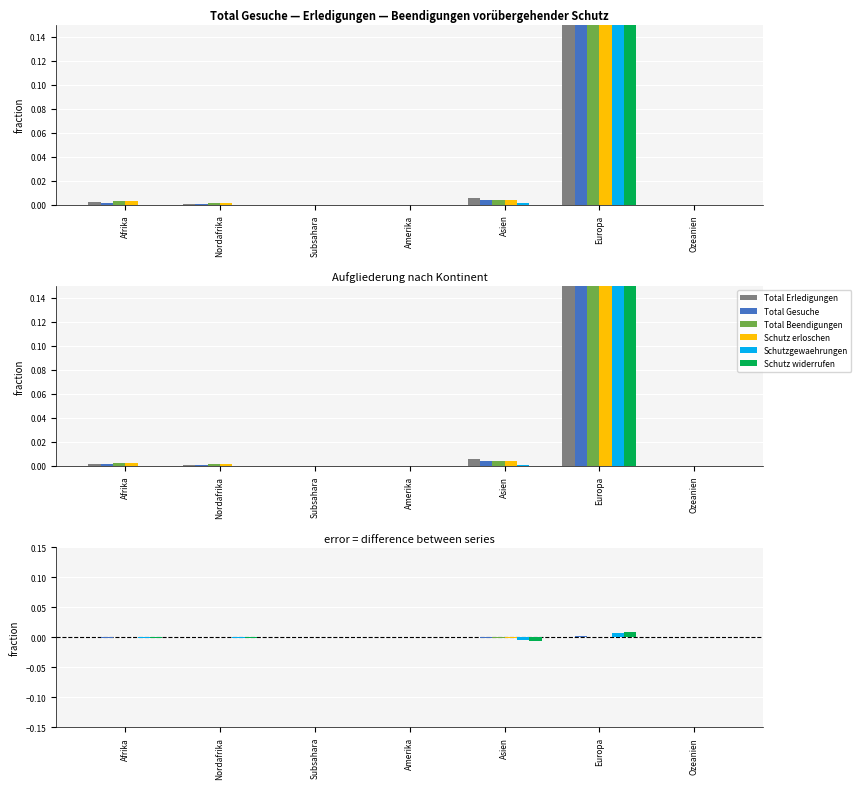

Which series has the widest spread of values?

Schutz widerrufen